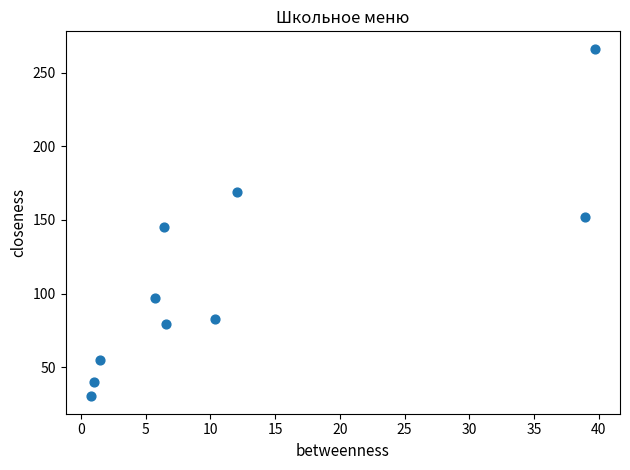

What is the range of X values (max minus min)?

38.9